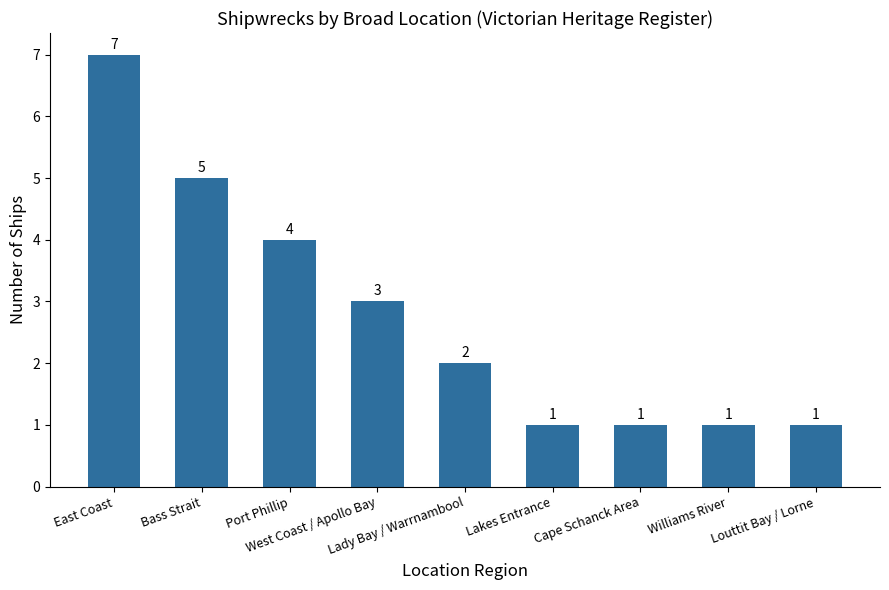

How many series are shown in this chart?

1